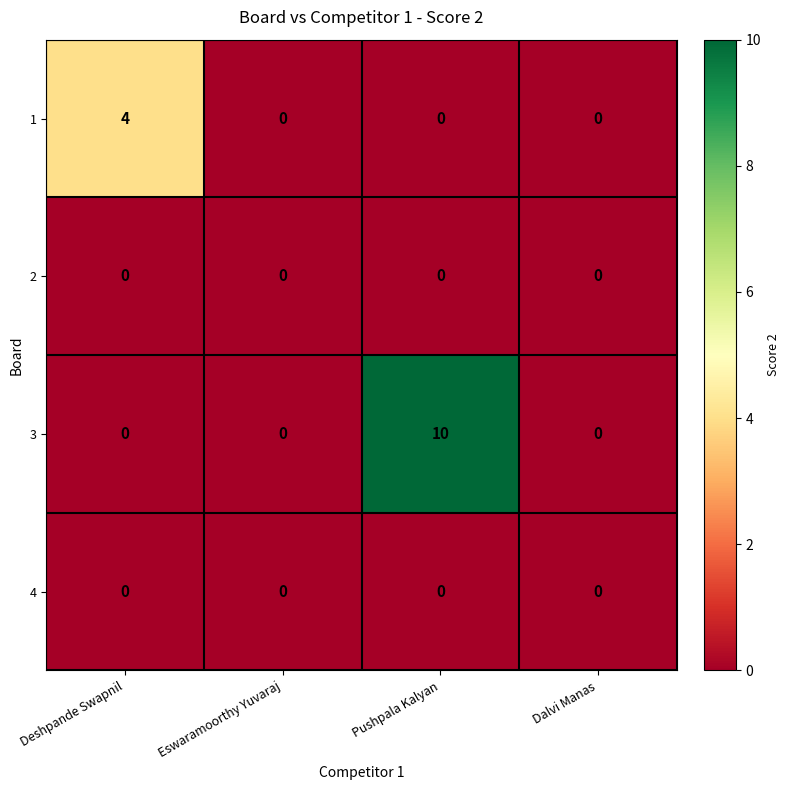

Which series changed the most between Deshpande Swapnil and Dalvi Manas?

1